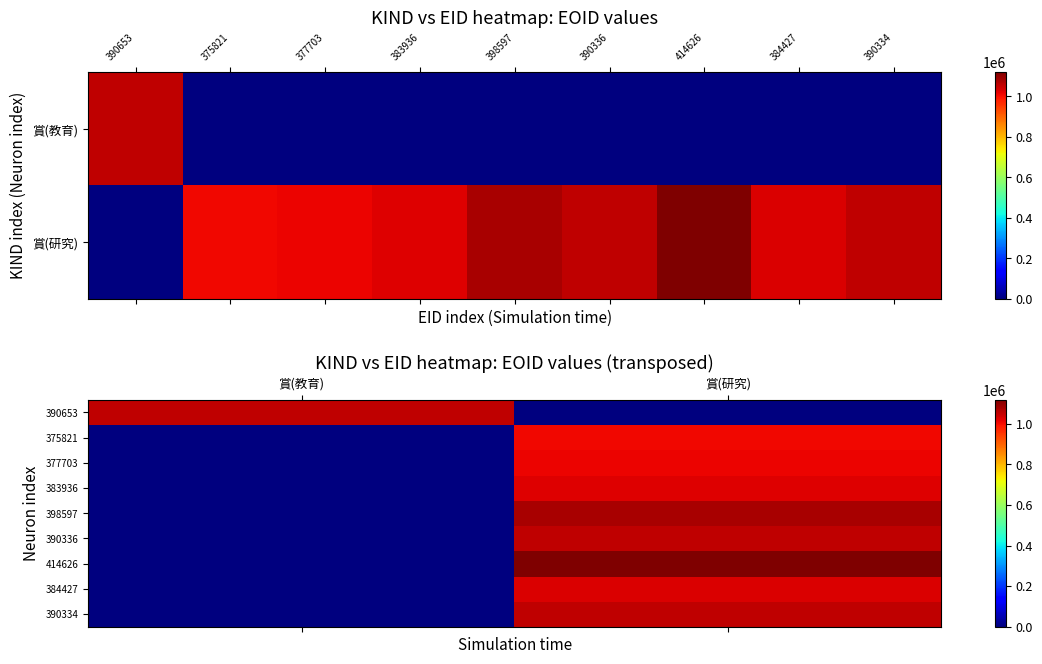

What is the maximum value for 390336?

1055230